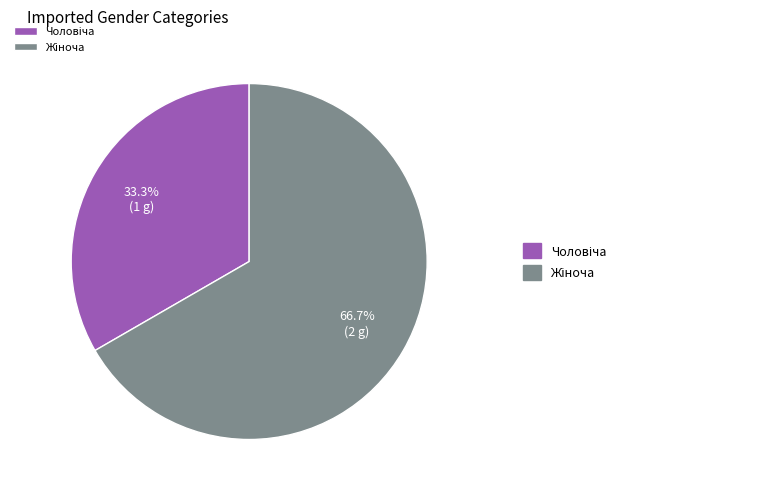

Does any single category account for the majority?

Yes